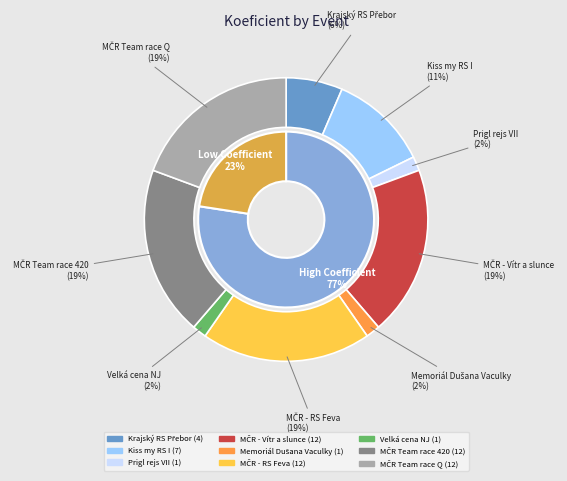

How many slices are in this pie chart?

9